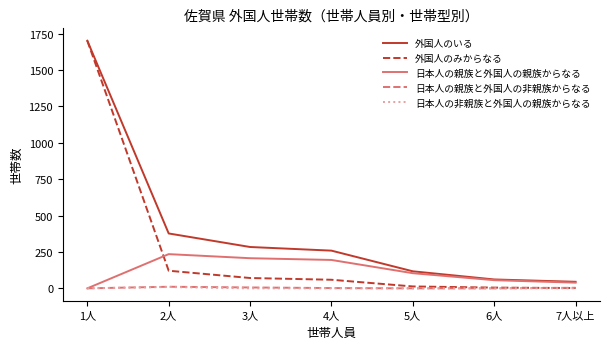

What is the greatest value displayed?

1701